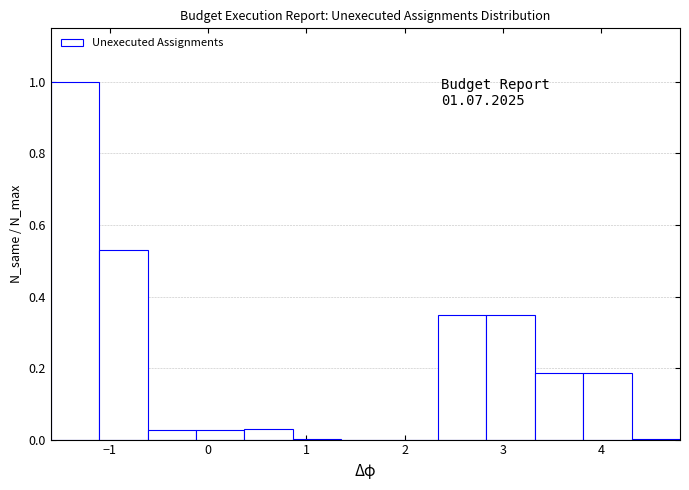

Which range on the x-axis has the tallest bar?

-1.6 to -1.1